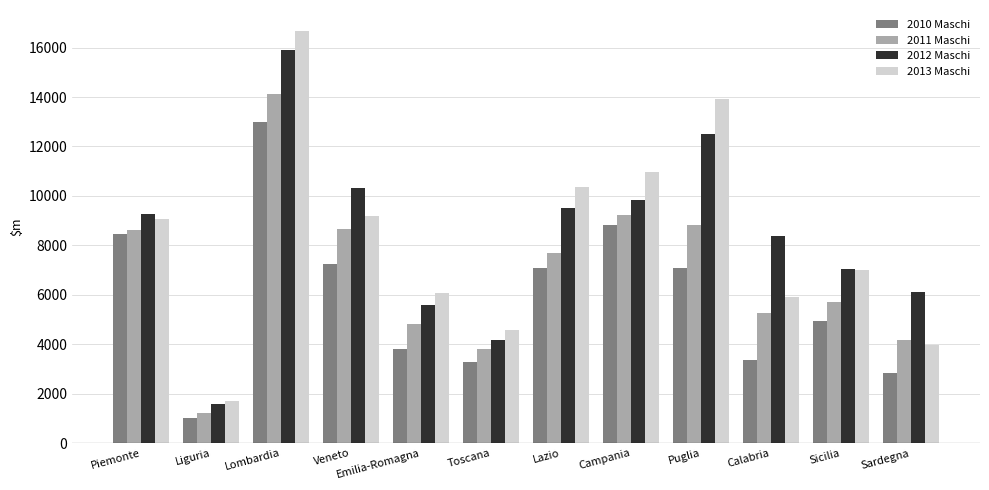

Does the chart contain stacked bars?

No